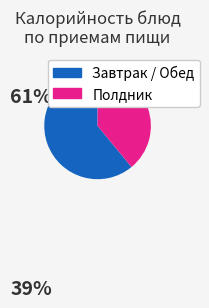

How many slices are in this pie chart?

2